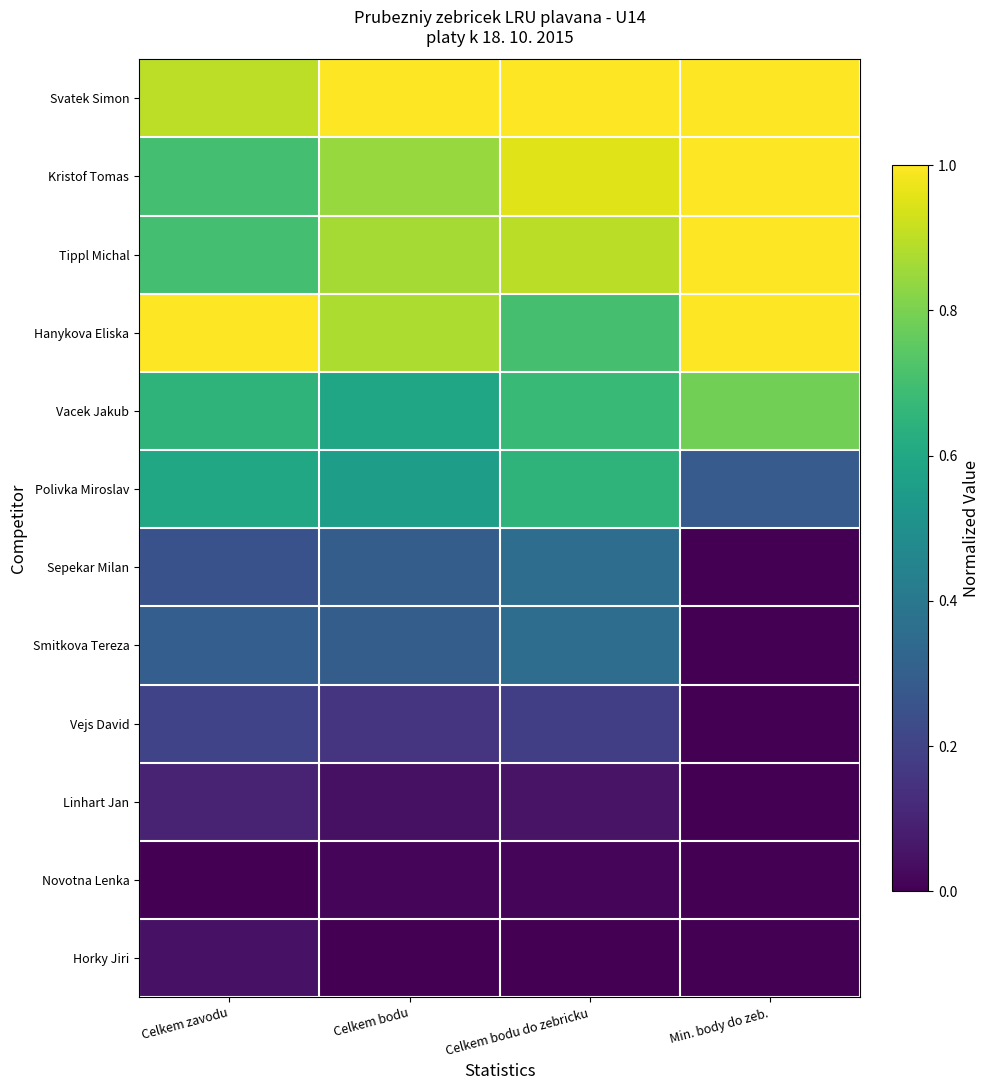

At Min. body do zeb., list the series in order from largest to smallest.

Svatek Simon, Kristof Tomas, Tippl Michal, Hanykova Eliska, Vacek Jakub, Polivka Miroslav, Sepekar Milan, Smitkova Tereza, Vejs David, Linhart Jan, Novotna Lenka, Horky Jiri